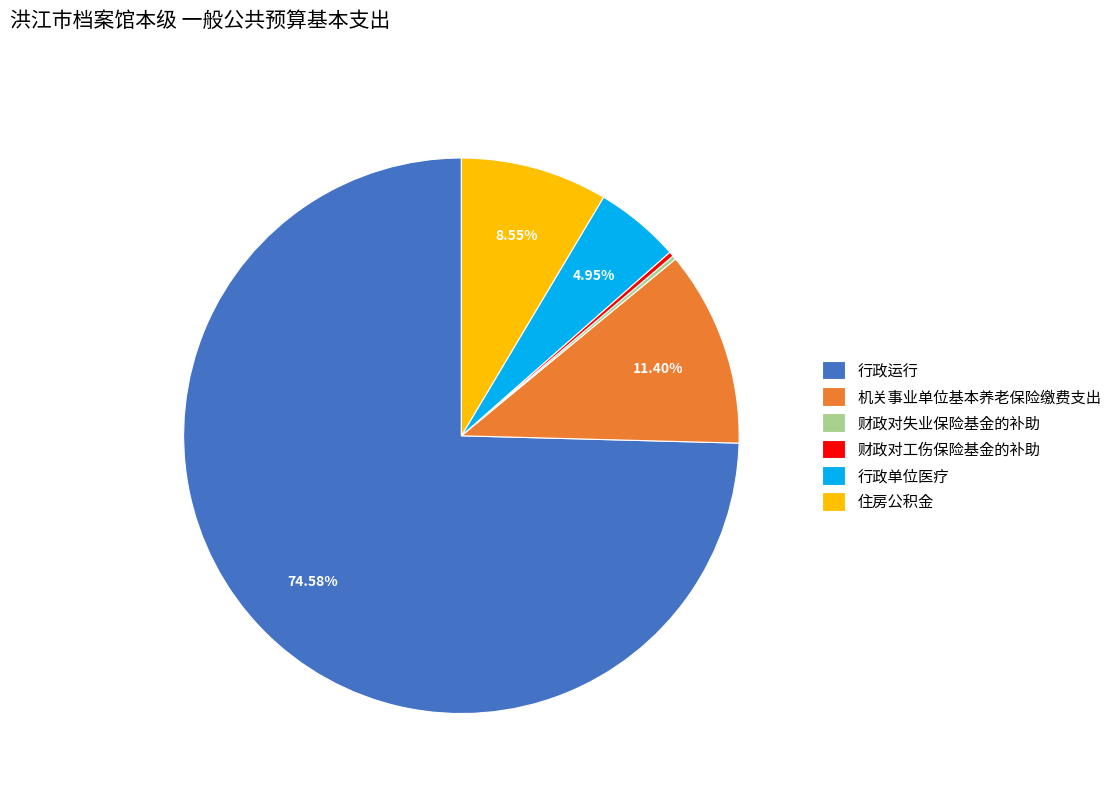

What is the majority slice?

行政运行